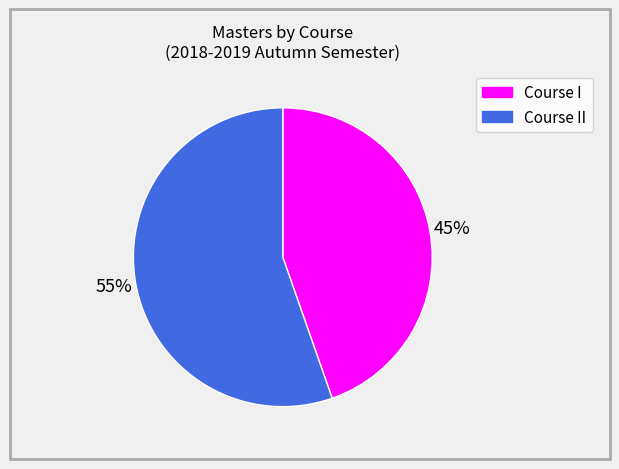

Does any single category account for the majority?

Yes